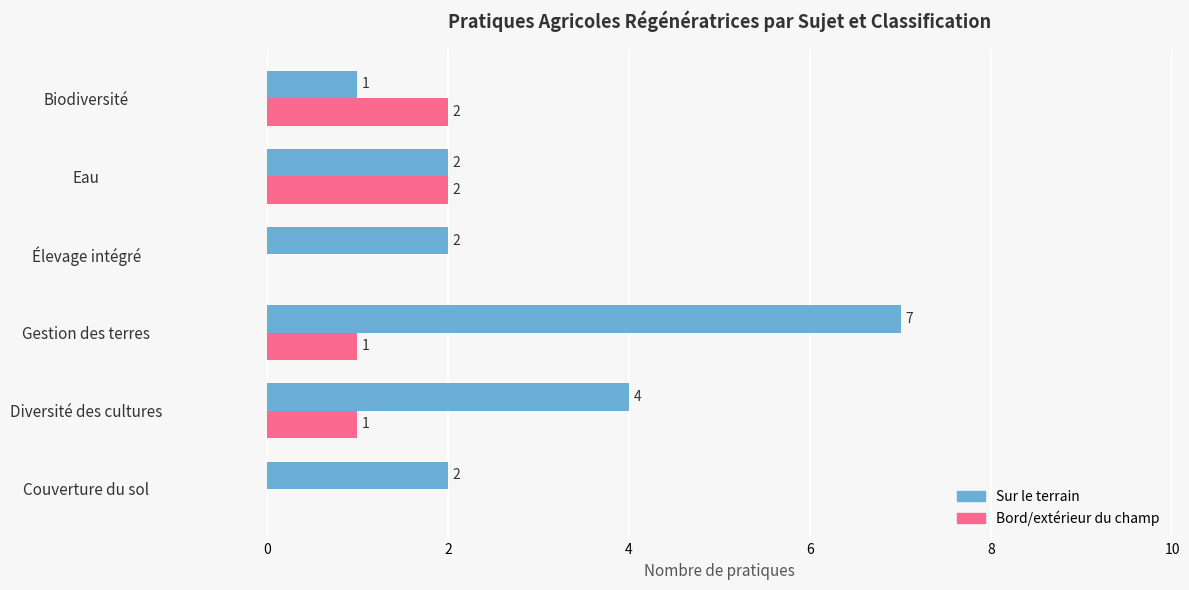

Which series changed the most between Diversité des cultures and Élevage intégré?

Sur le terrain